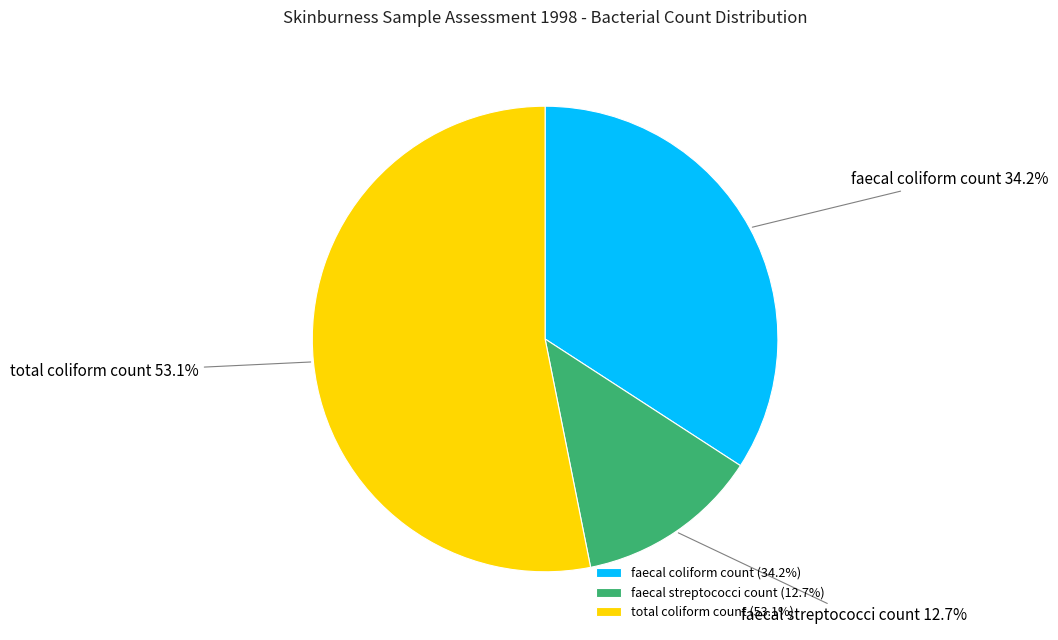

To the nearest percent, what percentage of the pie is total coliform count?

53%